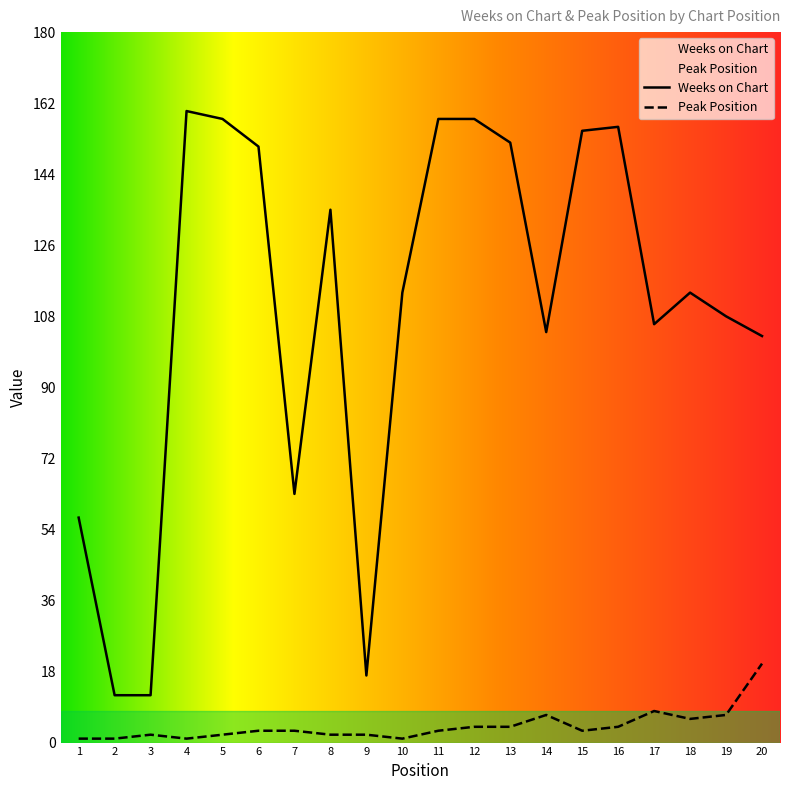

Is it true that Peak Position equals 7 at 16?

False